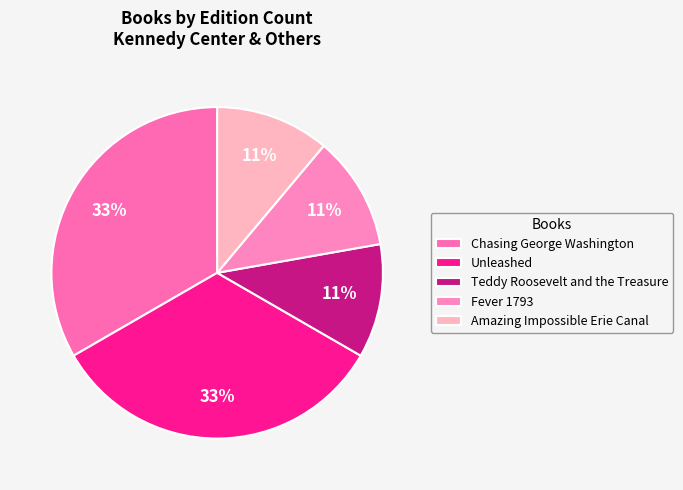

Is there a majority slice in this chart?

No